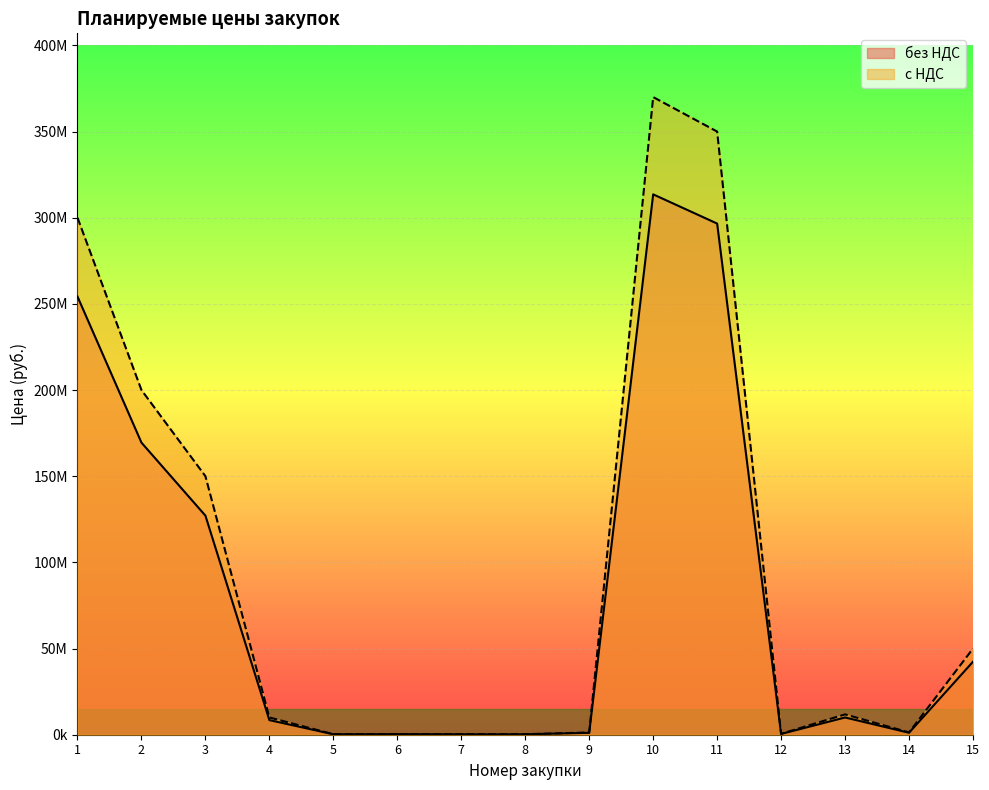

Count the number of data series in this chart.

2